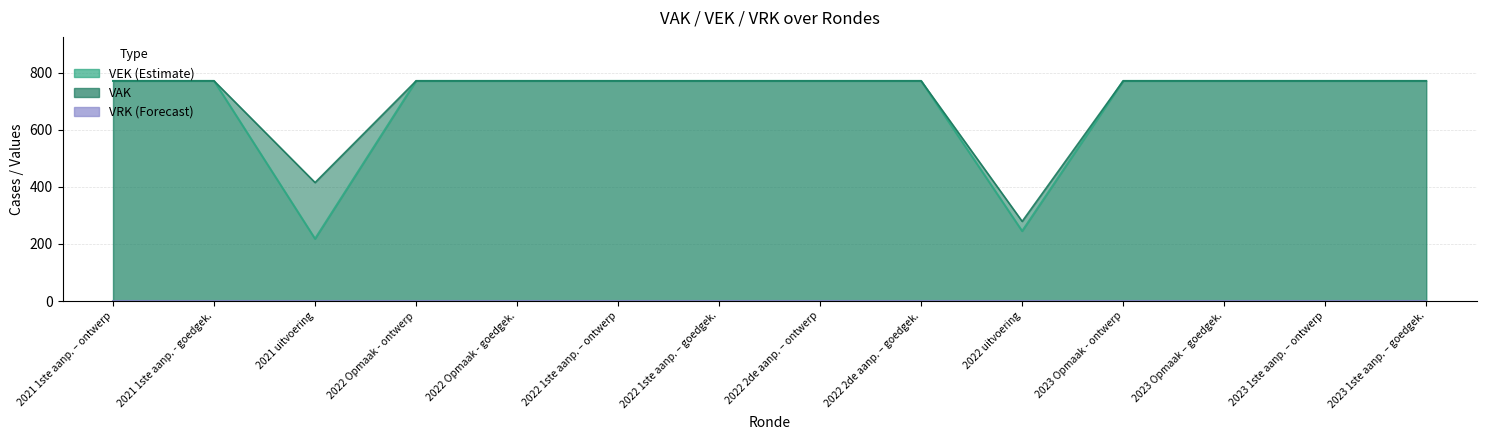

Which category has the highest value across all series?

2021 1ste aanp. – ontwerp